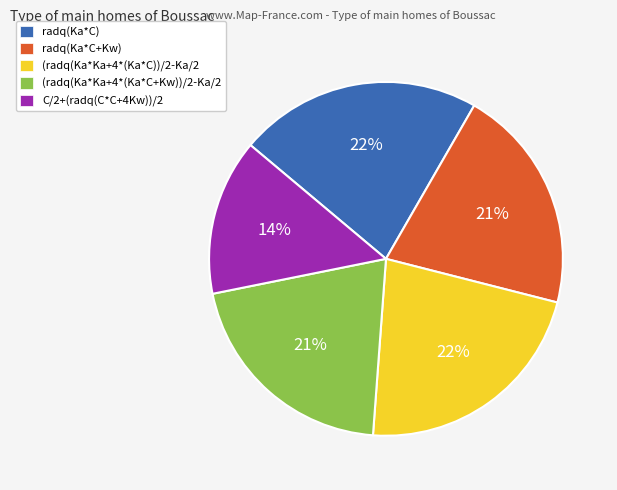

To the nearest percent, what is the average slice percentage?

20%